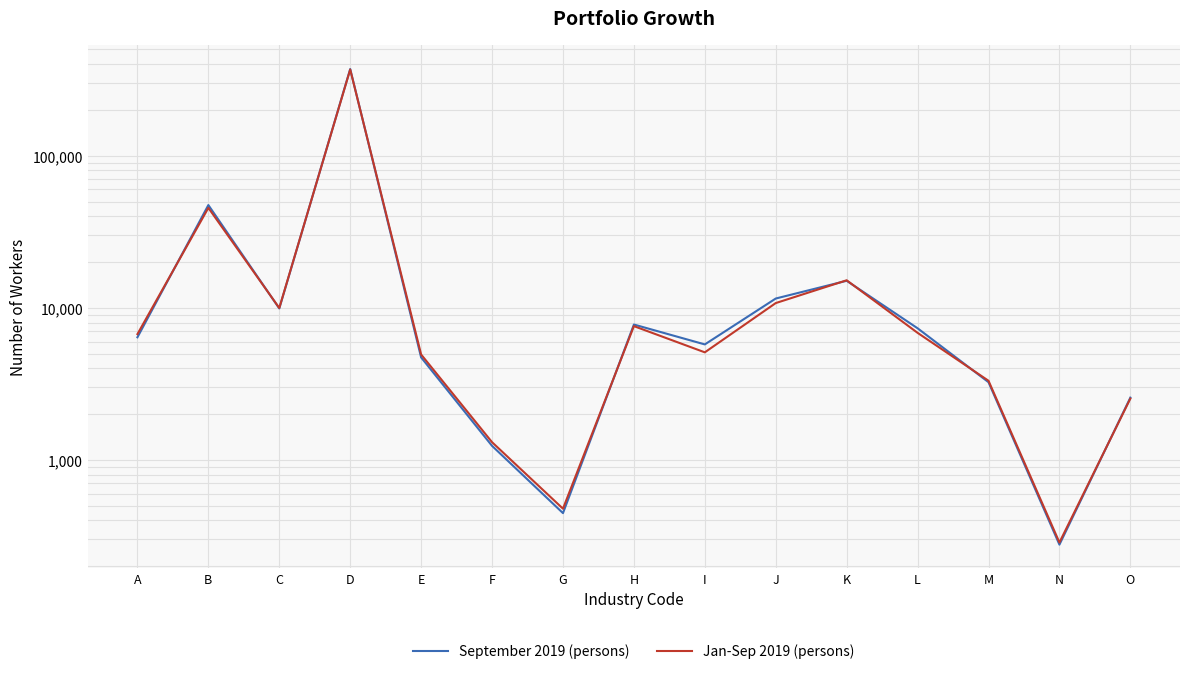

Reading right to left, what are all the values shown in this chart?

September 2019 (persons): O=2564.4	N=276.7	M=3239.6	L=7330.9	K=15050.5	J=11503.9	I=5741.0	H=7759.1	G=446.0	F=1235.0	E=4715.0	D=371889.3	C=9898.0	B=47385.4	A=6396.0
Jan-Sep 2019 (persons): O=2526.2	N=285.9	M=3310.8	L=6842.4	K=15164.8	J=10739.5	I=5092.4	H=7573.1	G=477.0	F=1305.6	E=4927.0	D=369044.7	C=9968.7	B=45412.2	A=6709.6